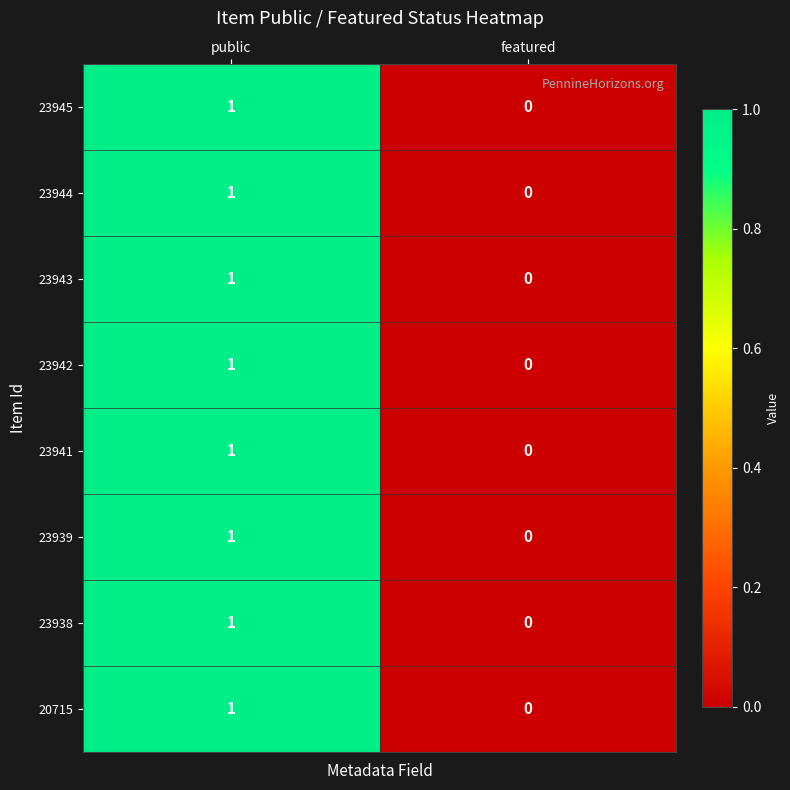

Where is 23941 nearest to the value 0?

featured